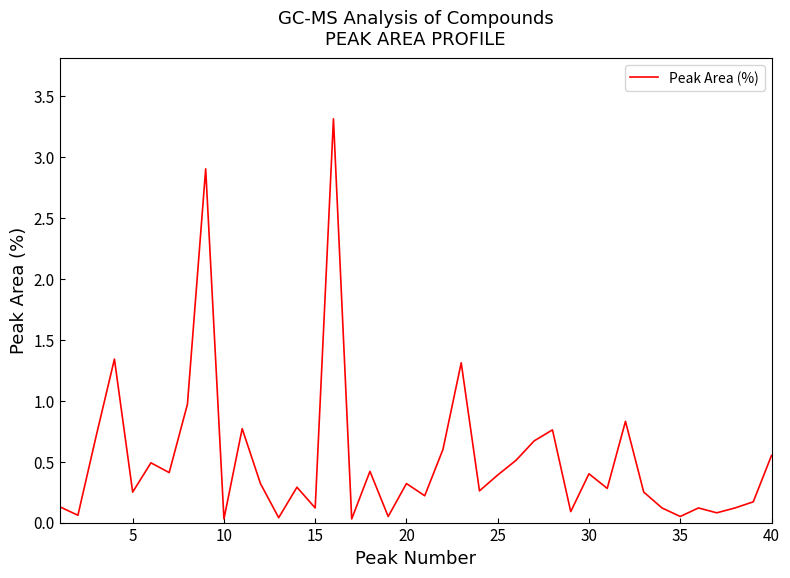

What is the difference between the maximum and minimum values?

3.3